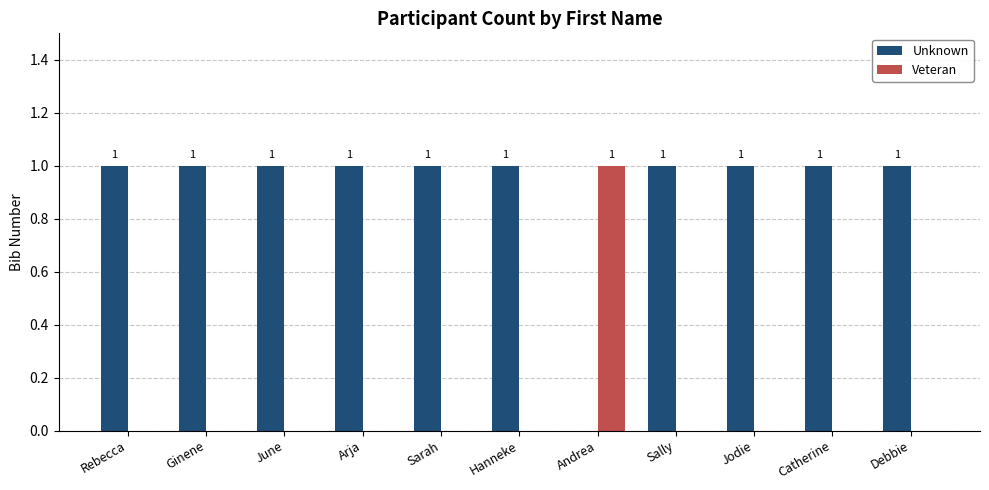

Is the value of Veteran at June greater than the value of Unknown at Rebecca?

No